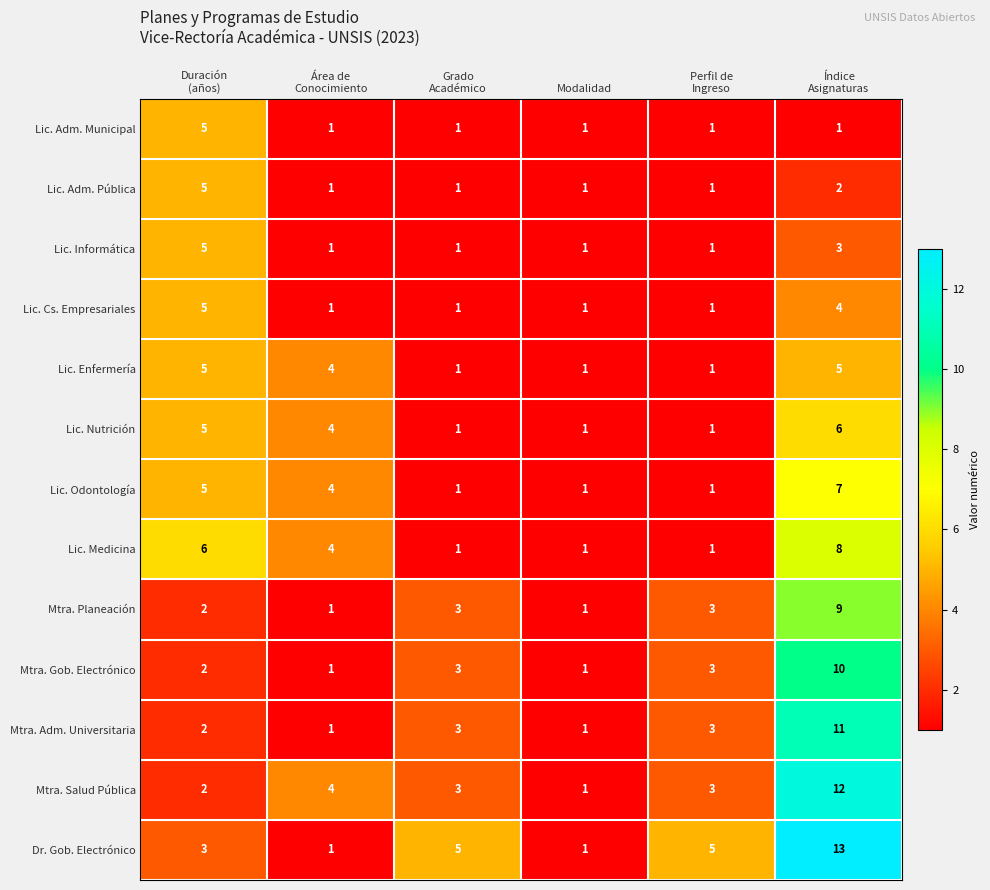

Which series has the largest range (max minus min)?

Dr. Gob. Electrónico